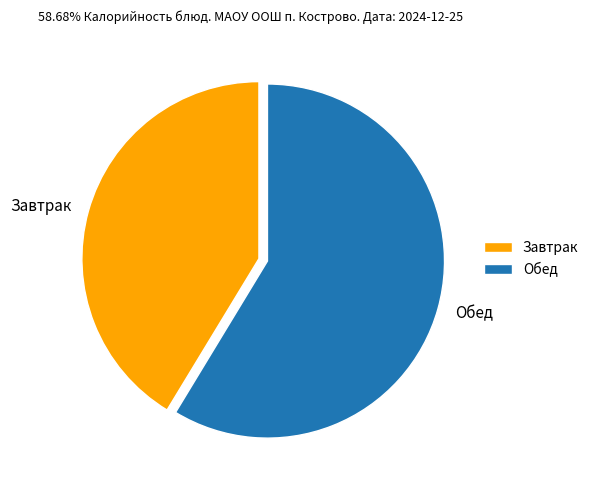

Which has a higher value, Обед or Завтрак?

Обед